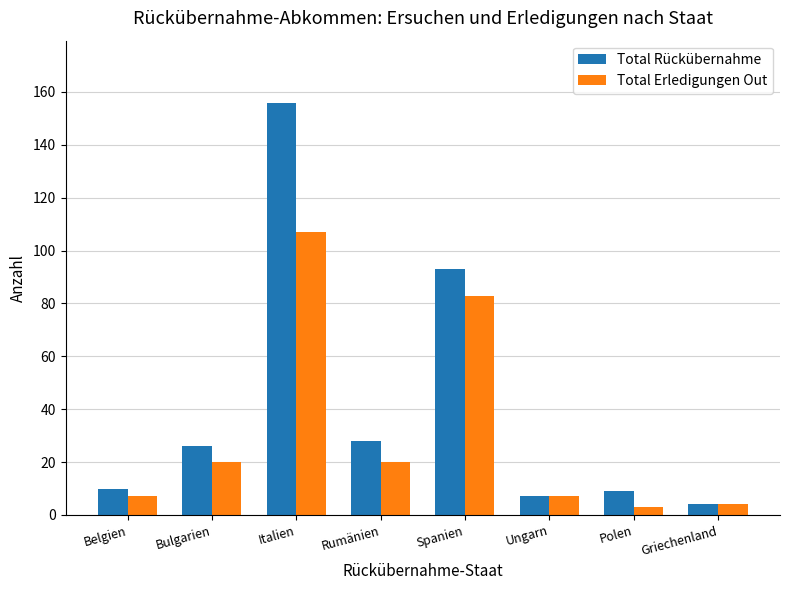

What are all the series names shown in the legend?

Total Rückübernahme, Total Erledigungen Out